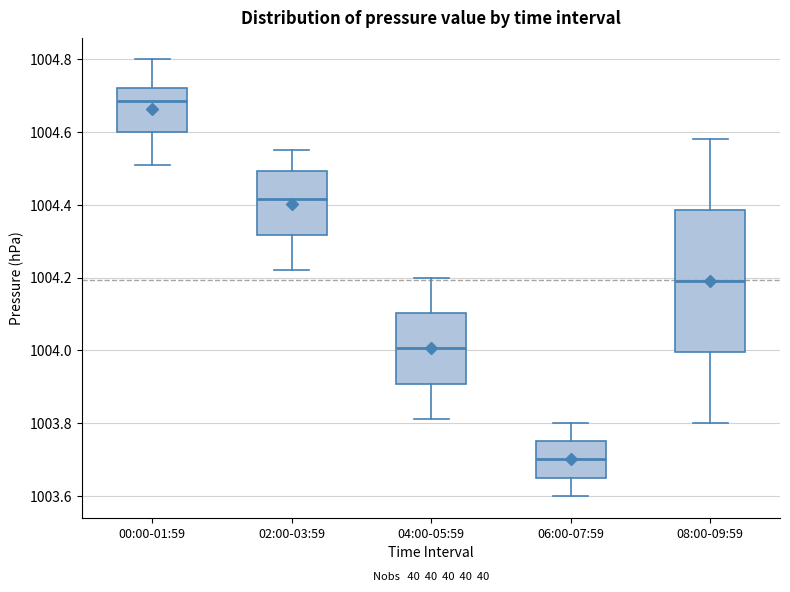

Reading left to right, read every box against the y-axis: the position of its median line, the range the box covers, and the ends of its whiskers. The values are not printed on the chart, so give them approximately, as read against the axis.

00:00-01:59: median 1004.68, box 1004.60 to 1004.72, whiskers 1004.52 to 1004.80
02:00-03:59: median 1004.42, box 1004.32 to 1004.50, whiskers 1004.22 to 1004.56
04:00-05:59: median 1004.00, box 1003.90 to 1004.10, whiskers 1003.82 to 1004.20
06:00-07:59: median 1003.70, box 1003.66 to 1003.76, whiskers 1003.60 to 1003.80
08:00-09:59: median 1004.20, box 1004.00 to 1004.38, whiskers 1003.80 to 1004.58